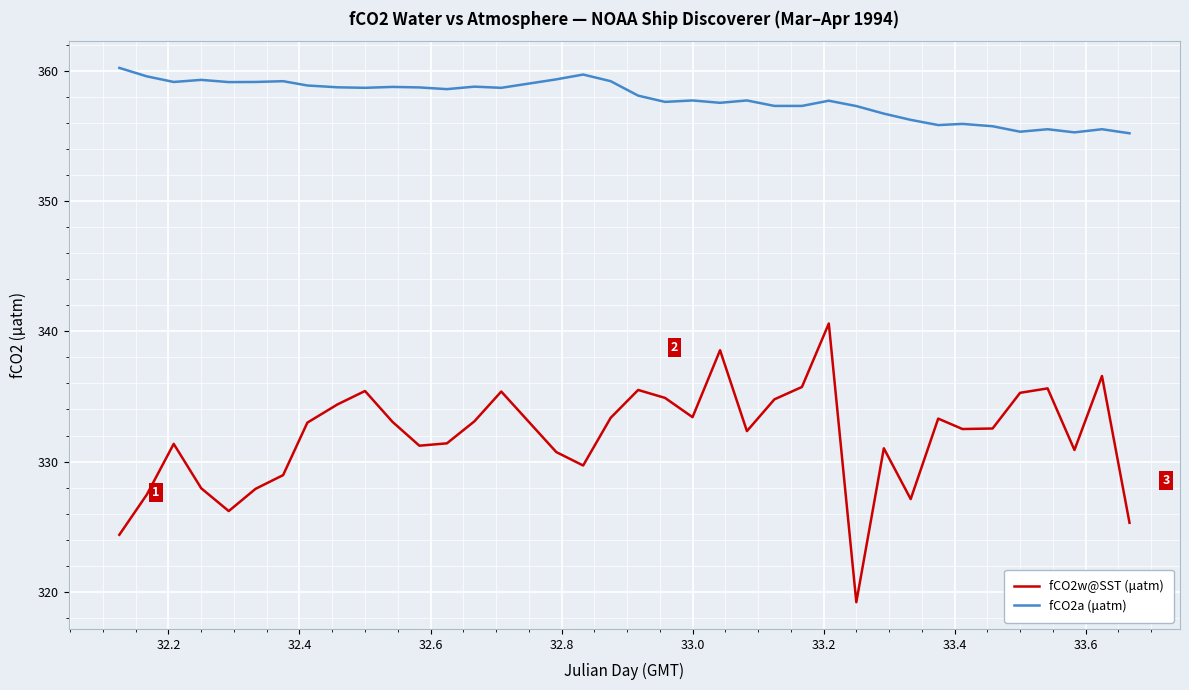

What is the minimum value shown in the chart?

319.2